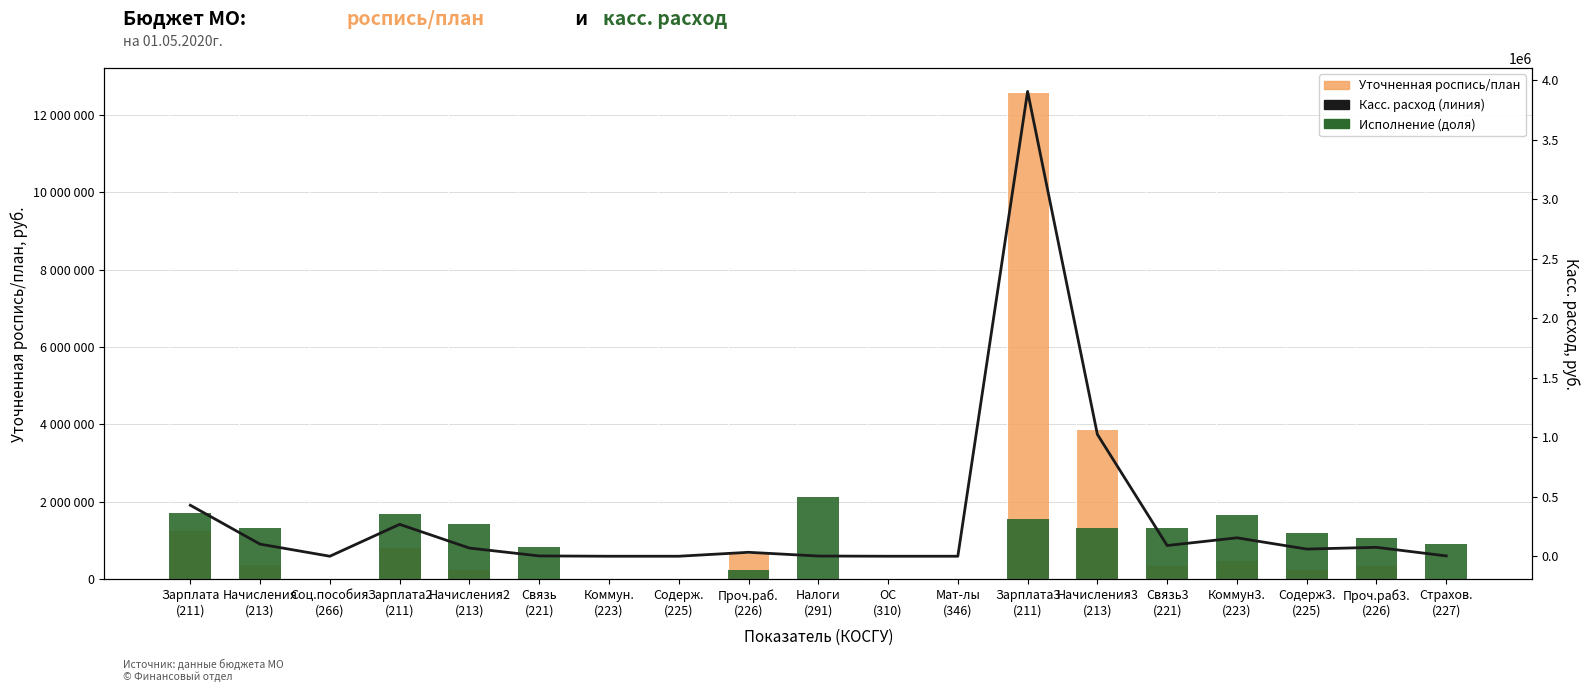

What is the difference between the highest and lowest values at Содерж3.
(225)?

1137948.5